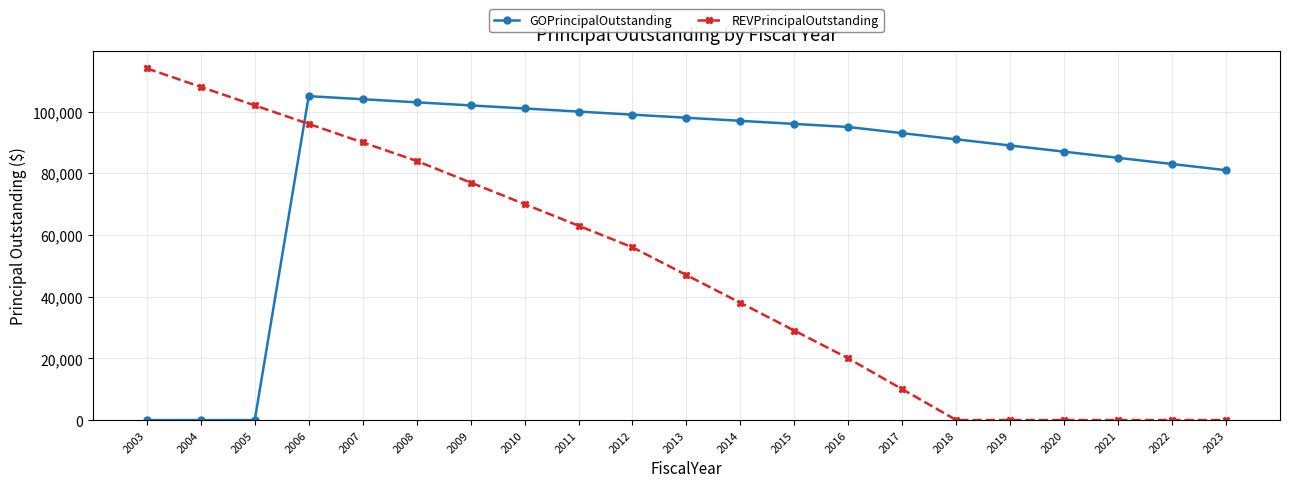

Which series has the largest total across all categories?

GOPrincipalOutstanding